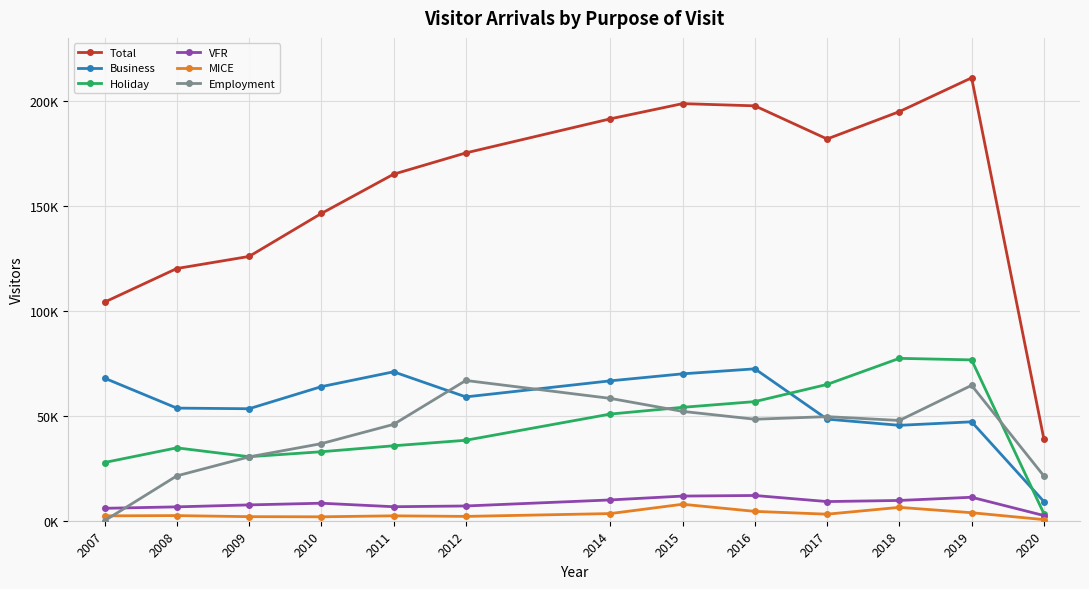

What are all the series names shown in the legend?

Total, Business, Holiday, VFR, MICE, Employment